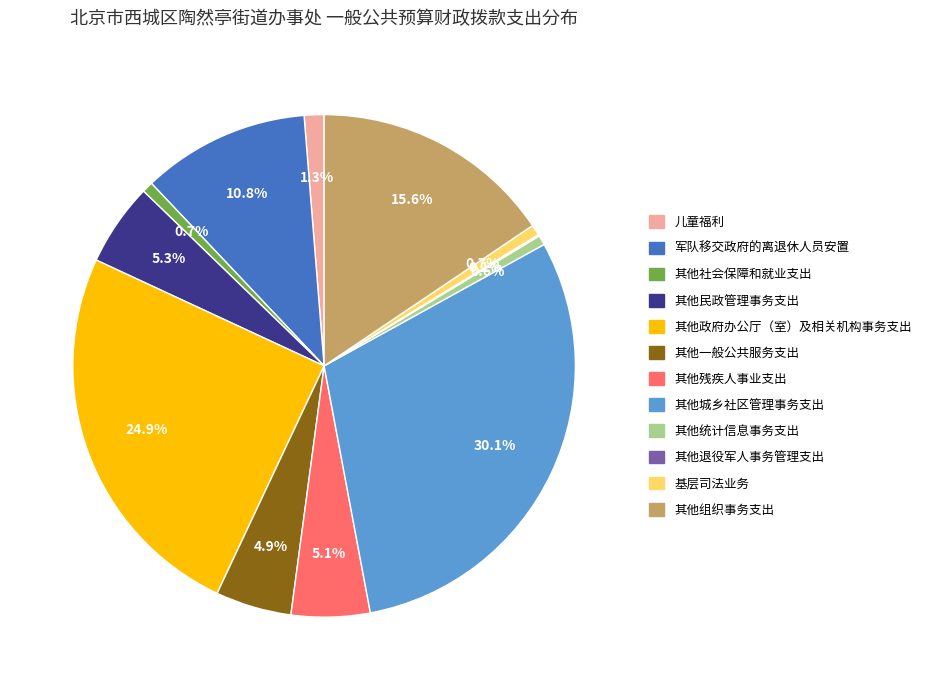

True or false: 其他社会保障和就业支出 accounts for 11% of the total.

False